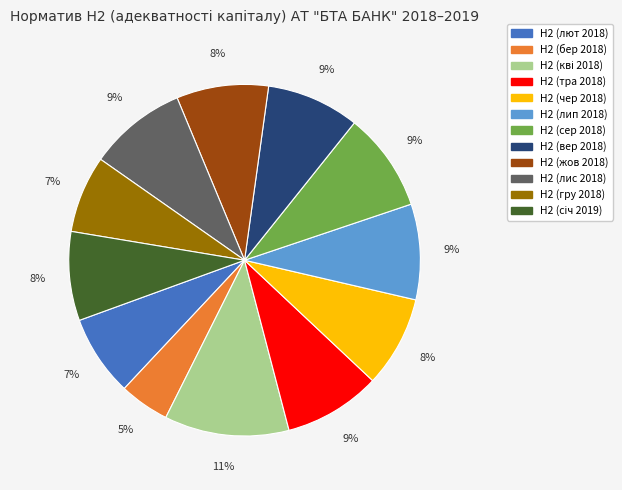

Is it true that Н2 (чер 2018) is 1% of the pie?

False